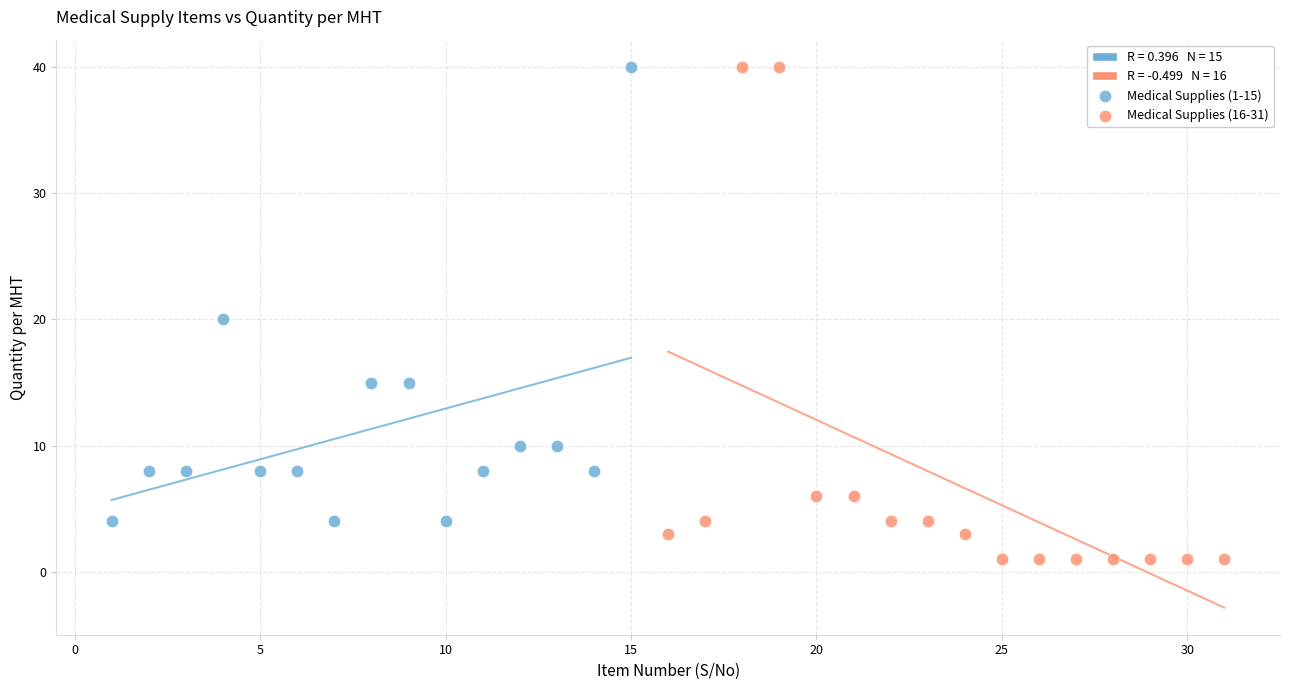

Which series reaches the minimum Y coordinate?

Medical Supplies (16-31)